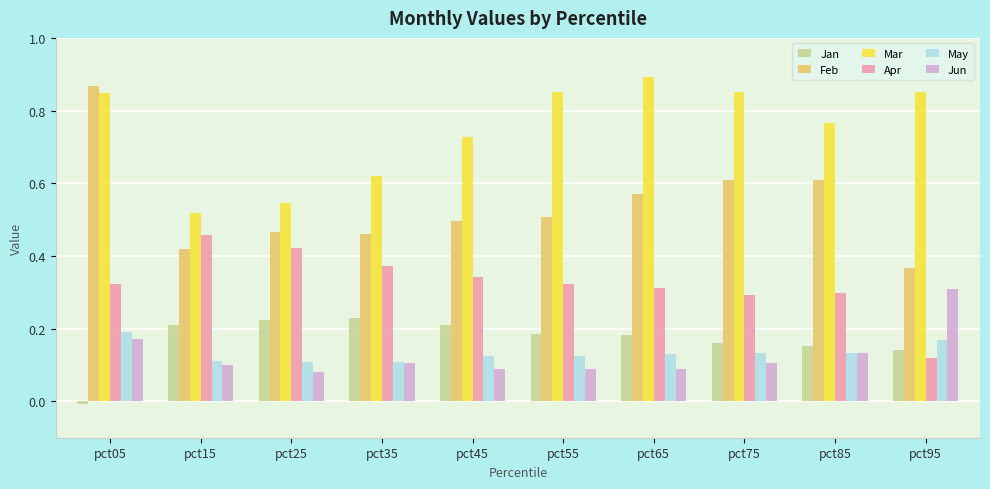

At which label does Jan reach its minimum?

pct05